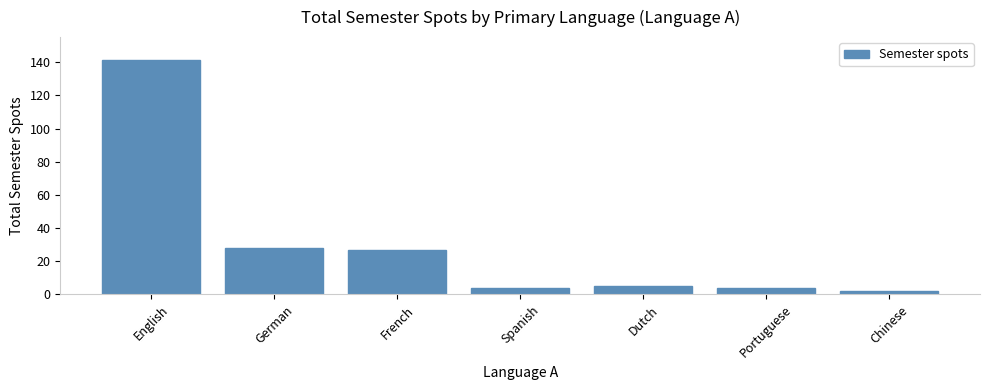

Approximately how many times larger is the value at German compared to English?

0.2